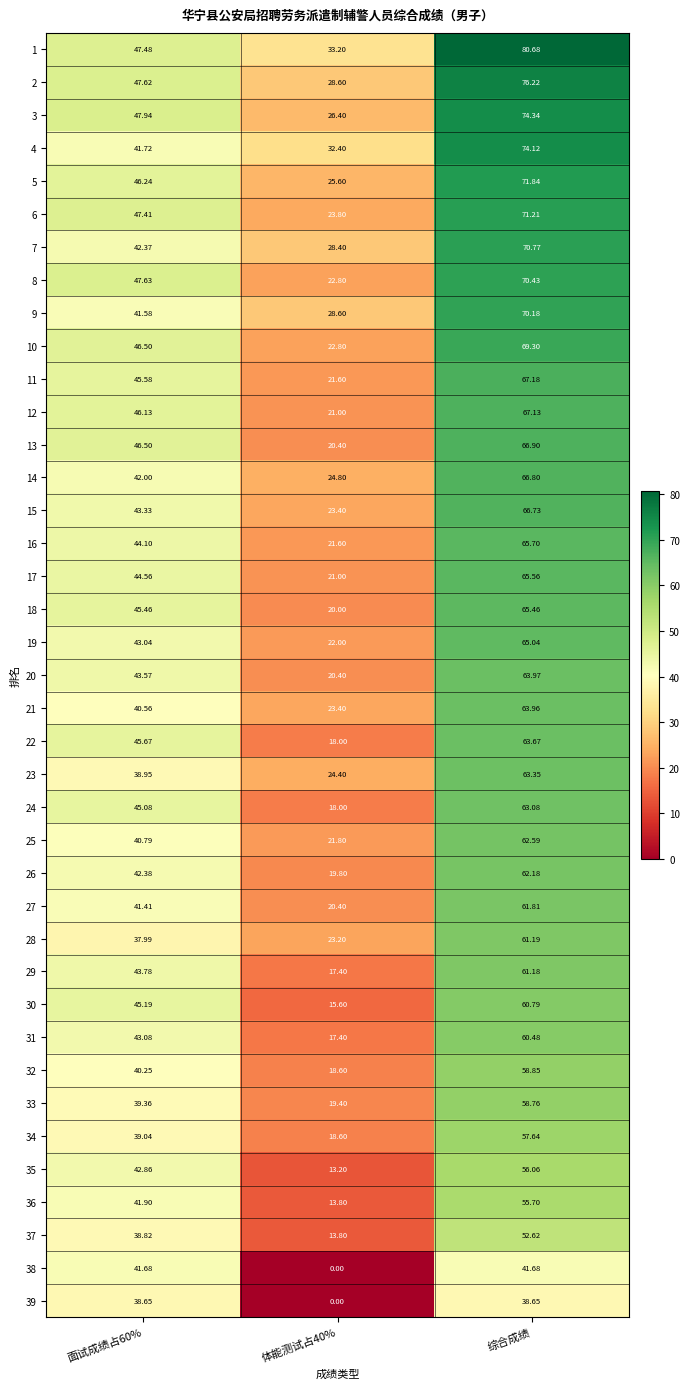

Is the value of 30 at 综合成绩 greater than the value of 11 at 体能测试占40%?

Yes